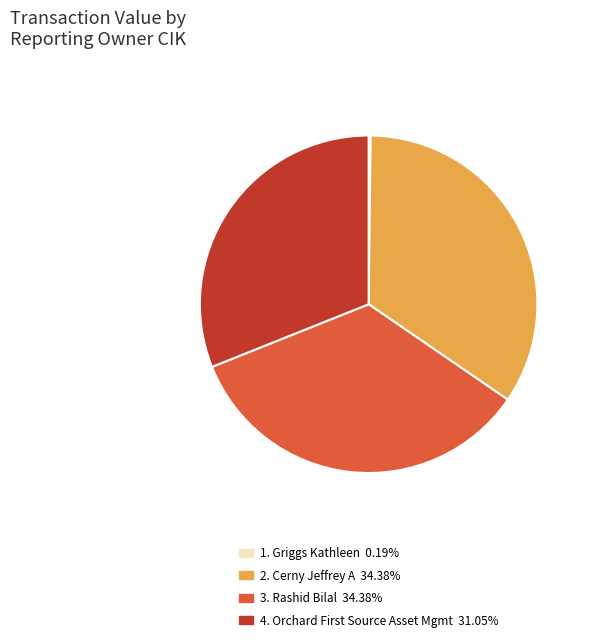

Does any single category account for the majority?

No